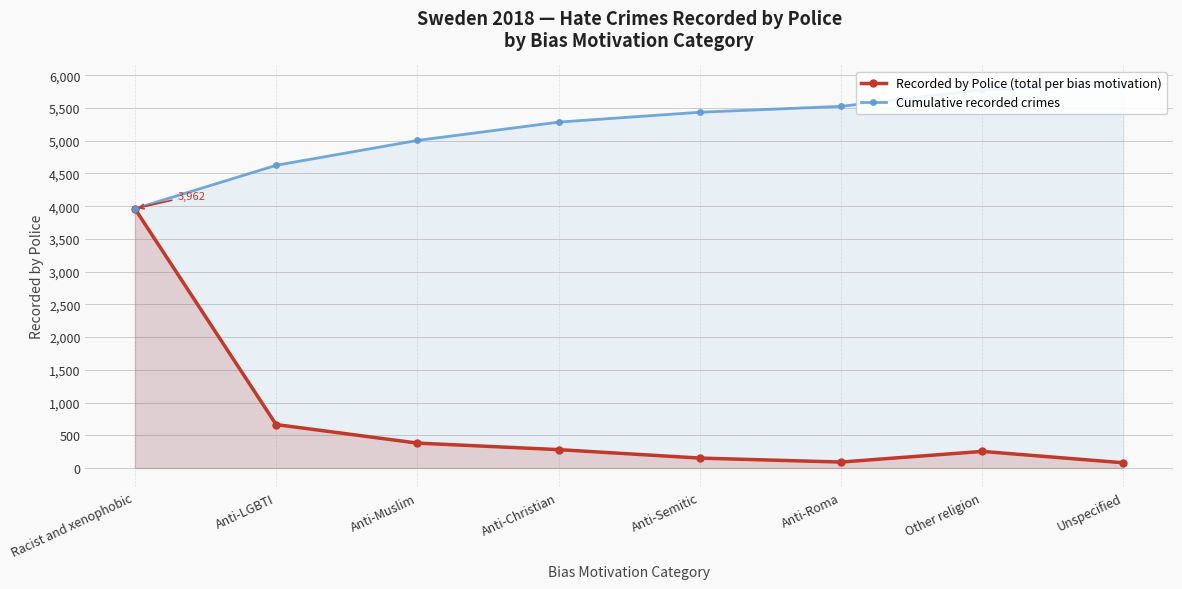

True or false: Recorded by Police (total per bias motivation) and Cumulative recorded crimes intersect in this chart.

False